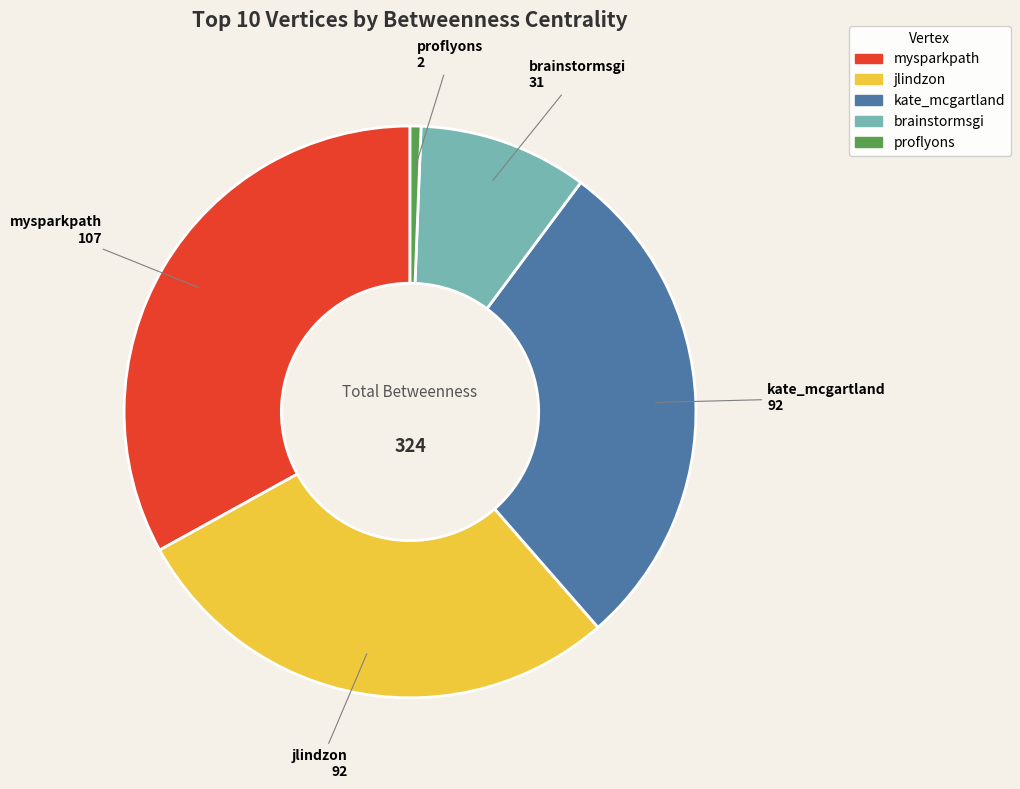

Is there a majority slice in this chart?

No